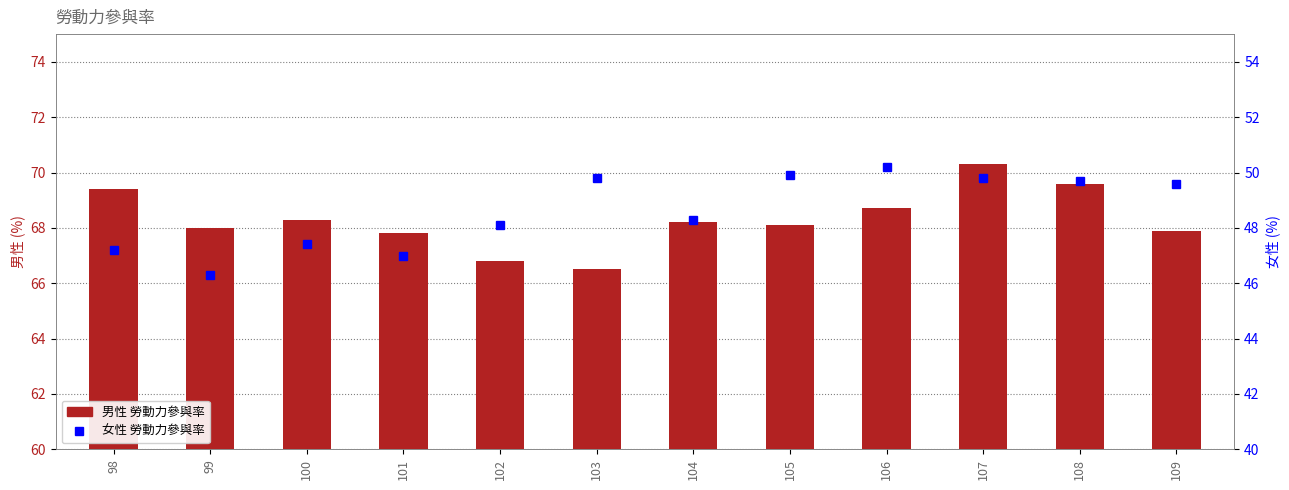

What value does the 男性 series have at 98?

69.4